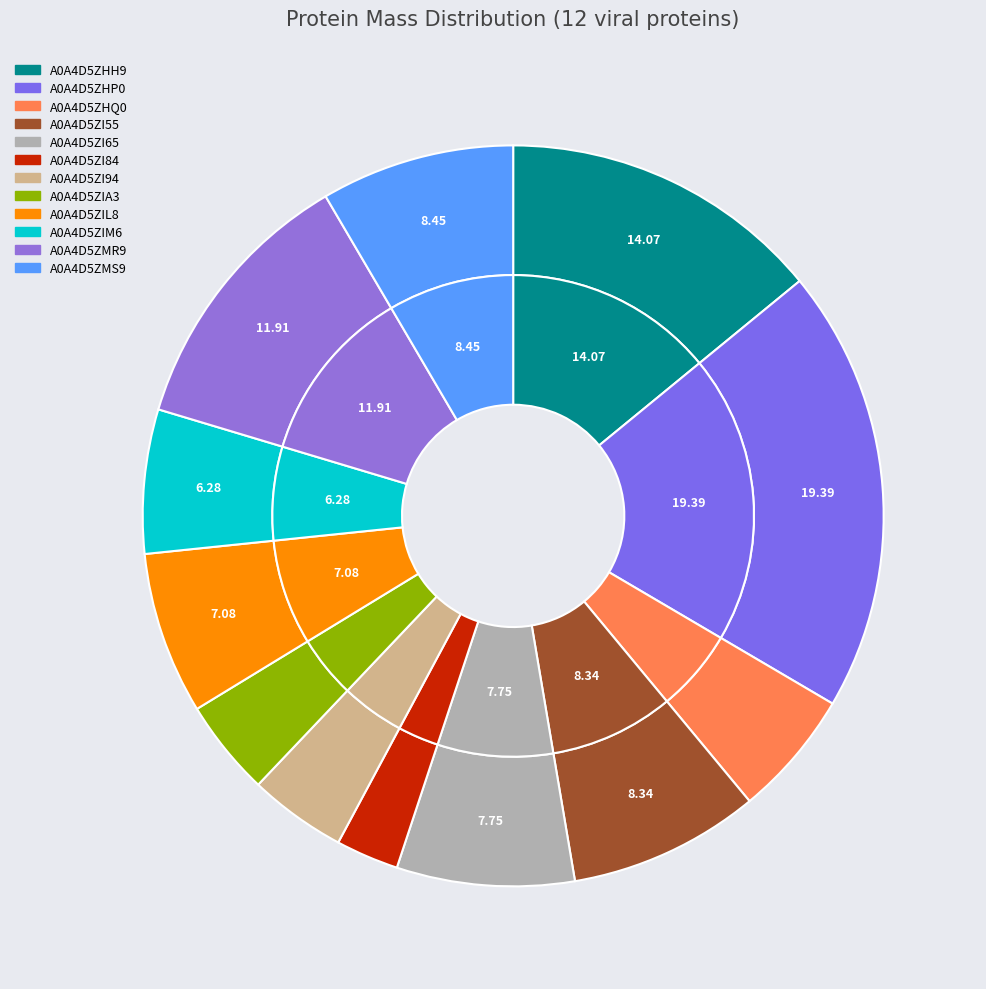

Combined, do A0A4D5ZMS9 and A0A4D5ZHP0 account for over 50%?

No